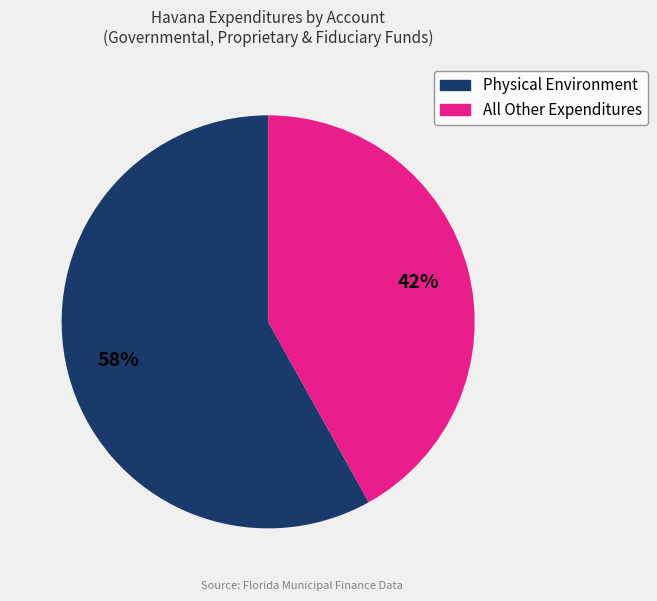

Is there any slice that represents more than half of the pie?

Yes